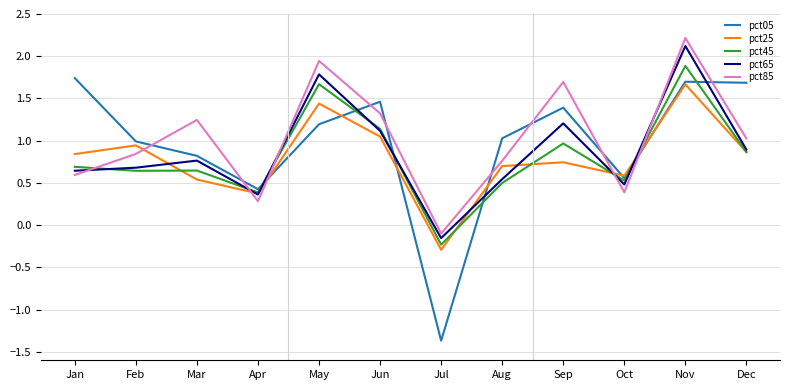

What is the difference between the maximum and minimum values in the pct45 series?

2.1